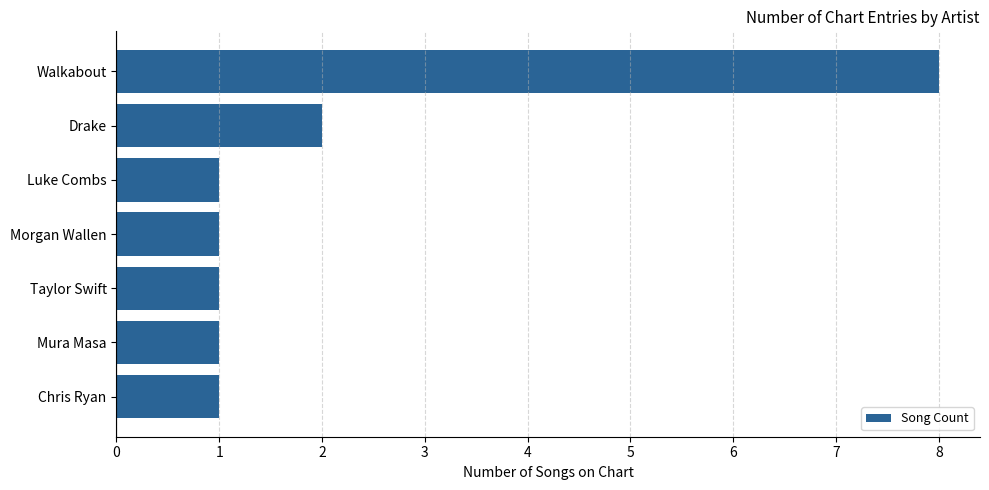

What is the sum of all values?

15